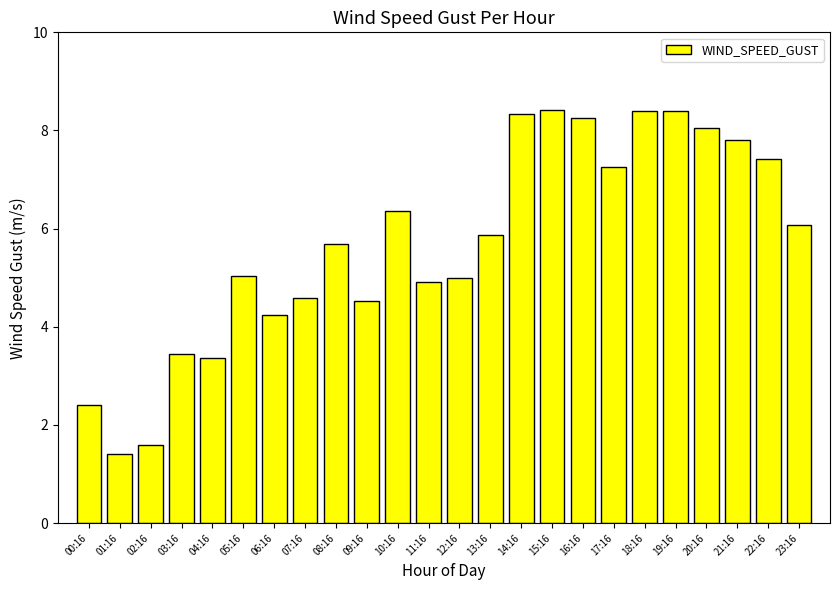

Is it true that the value at 07:16 is 4.6?

True